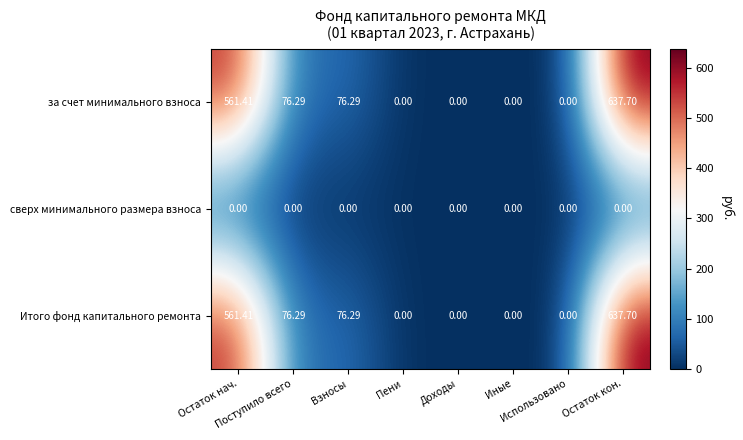

Reading right to left, extract all data points from this chart.

за счет минимального взноса: Остаток кон.=637.7	Использовано=0.0	Иные=0.0	Доходы=0.0	Пени=0.0	Взносы=76.3	Поступило всего=76.3	Остаток нач.=561.4
сверх минимального размера взноса: Остаток кон.=0.0	Использовано=0.0	Иные=0.0	Доходы=0.0	Пени=0.0	Взносы=0.0	Поступило всего=0.0	Остаток нач.=0.0
Итого фонд капитального ремонта: Остаток кон.=637.7	Использовано=0.0	Иные=0.0	Доходы=0.0	Пени=0.0	Взносы=76.3	Поступило всего=76.3	Остаток нач.=561.4